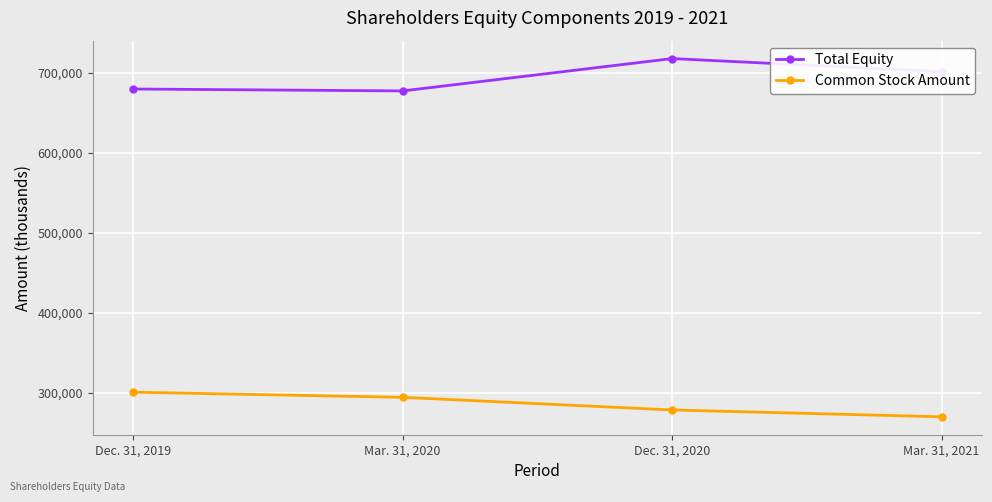

What is the difference between the highest and lowest values at Mar. 31, 2020?

383012